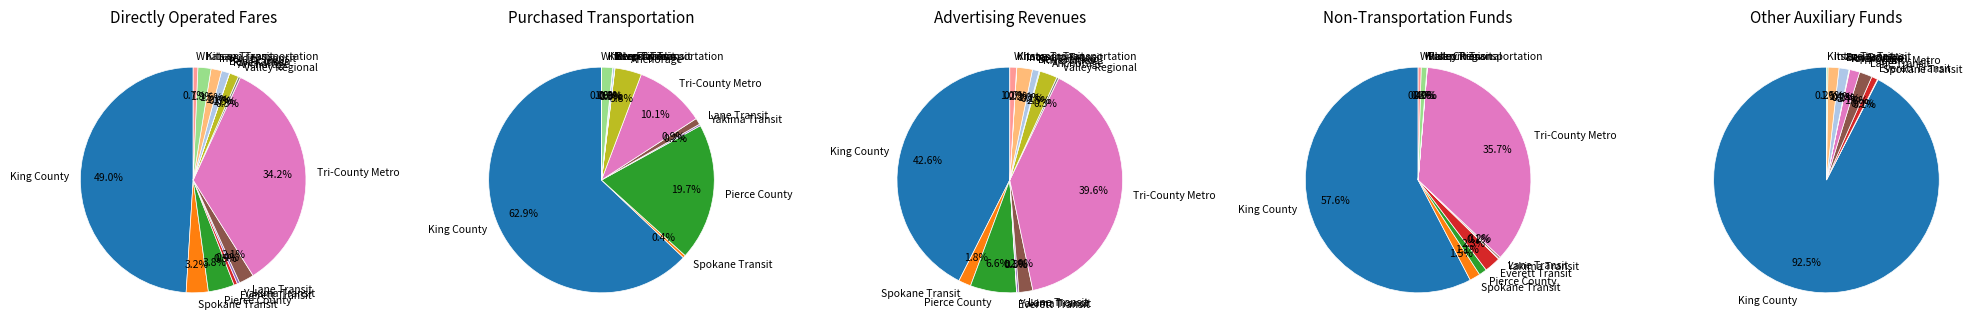

Rank the series at RiverCities from lowest to highest value.

Other Auxiliary Funds, Non-Transportation Funds, Advertising Revenues, Total All Purchased Transportation Fares, Total All Directly Operated Fares